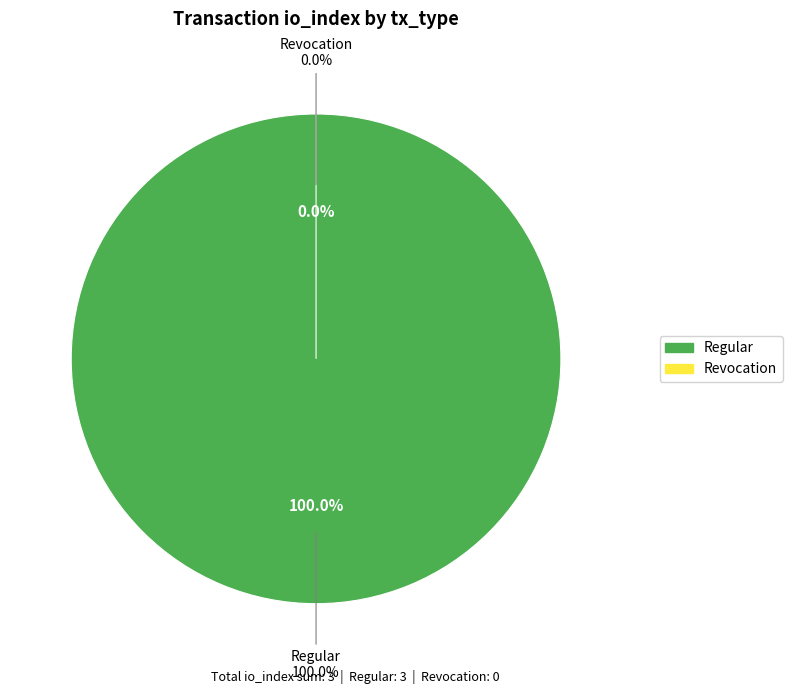

To the nearest percent, what is the difference between the Regular and Revocation slice percentages?

100%